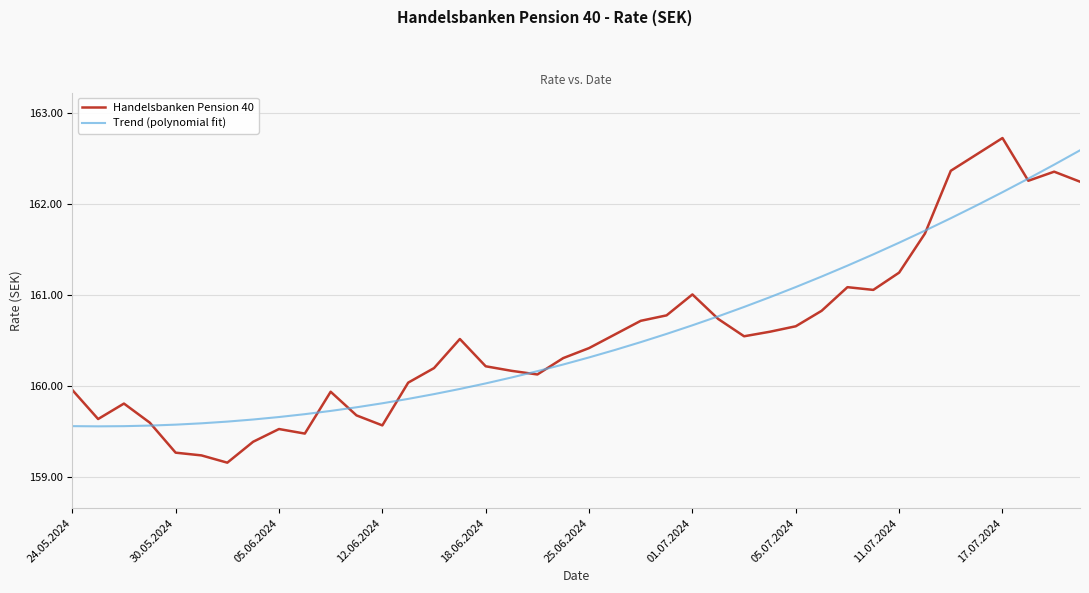

What is the lowest value of the Handelsbanken Pension 40 series?

159.2